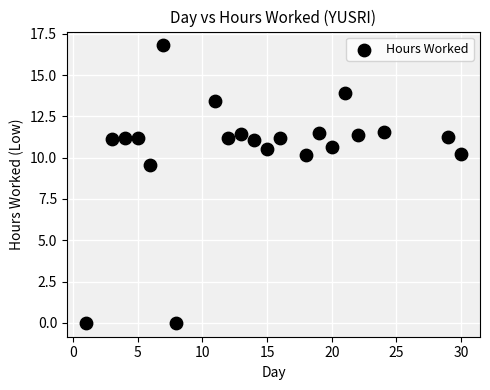

What is the range of Y values (max minus min)?

16.8